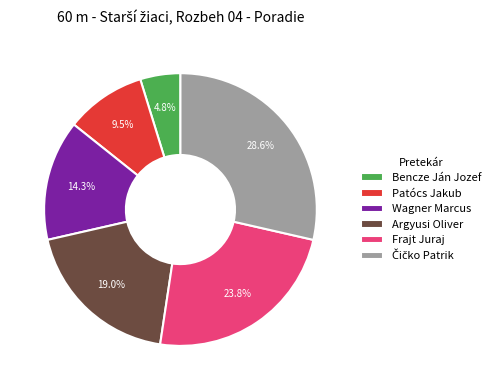

Is there a majority slice in this chart?

No